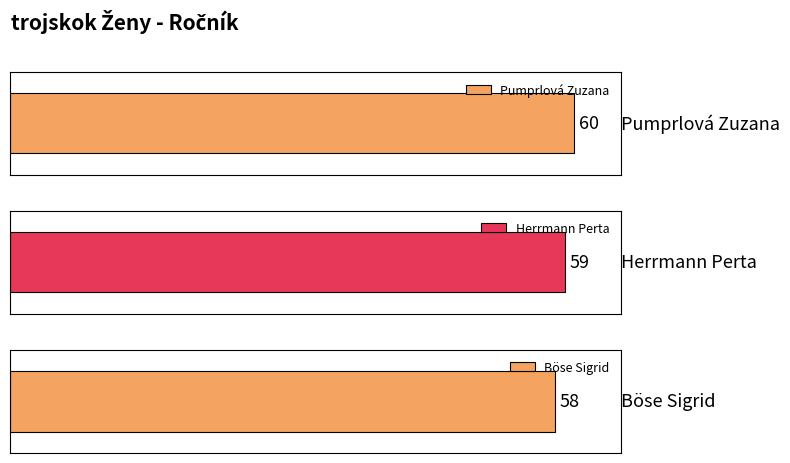

Count the values in the range 58 to 60.

3